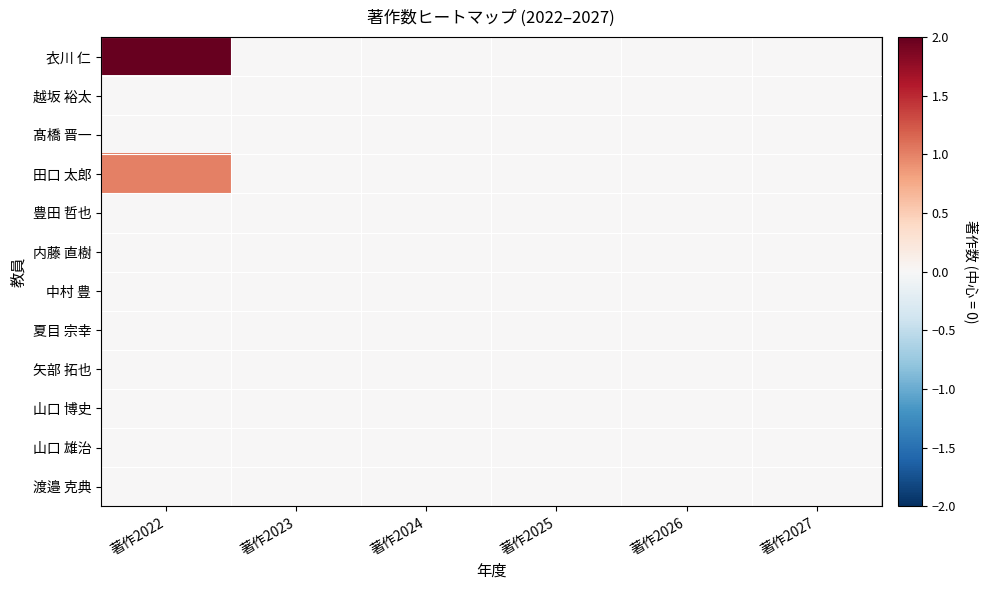

Which has a higher value, 著作2023 or 著作2025?

著作2023